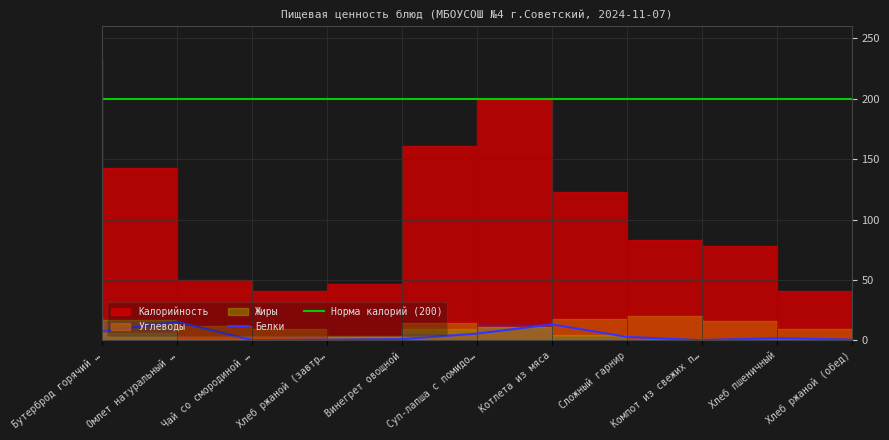

At which label does Жиры reach its peak?

Омлет натуральный с маслом